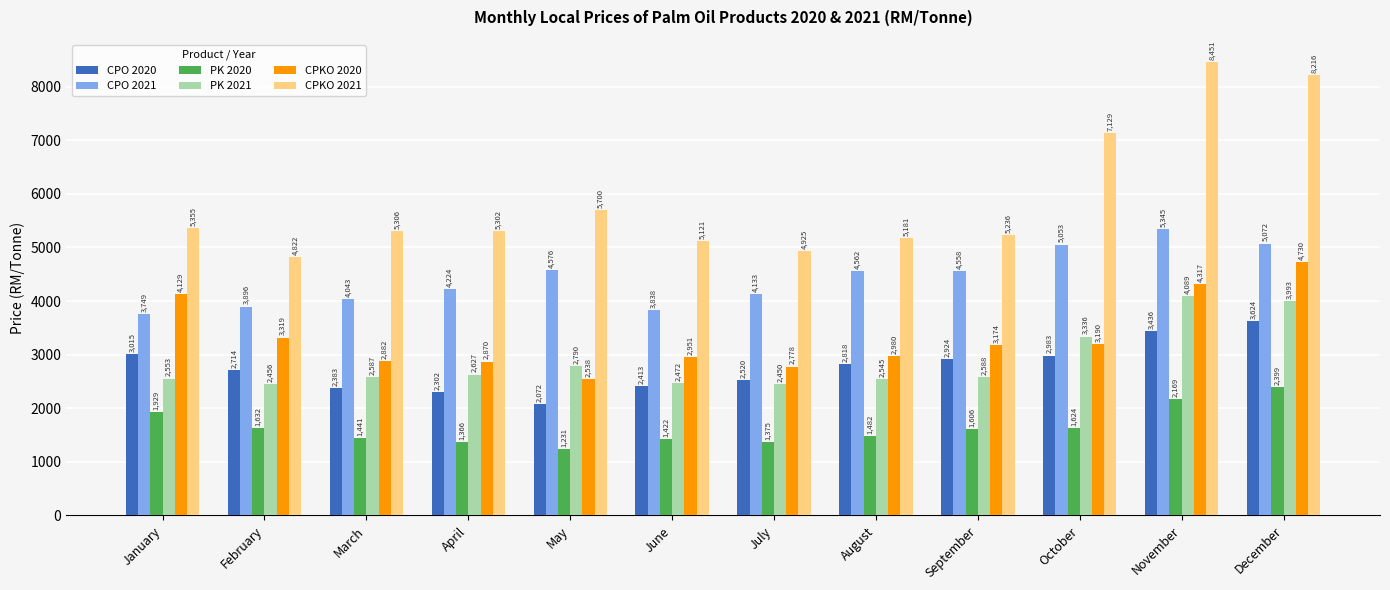

What is the sum of all PK 2021 values?

34488.5